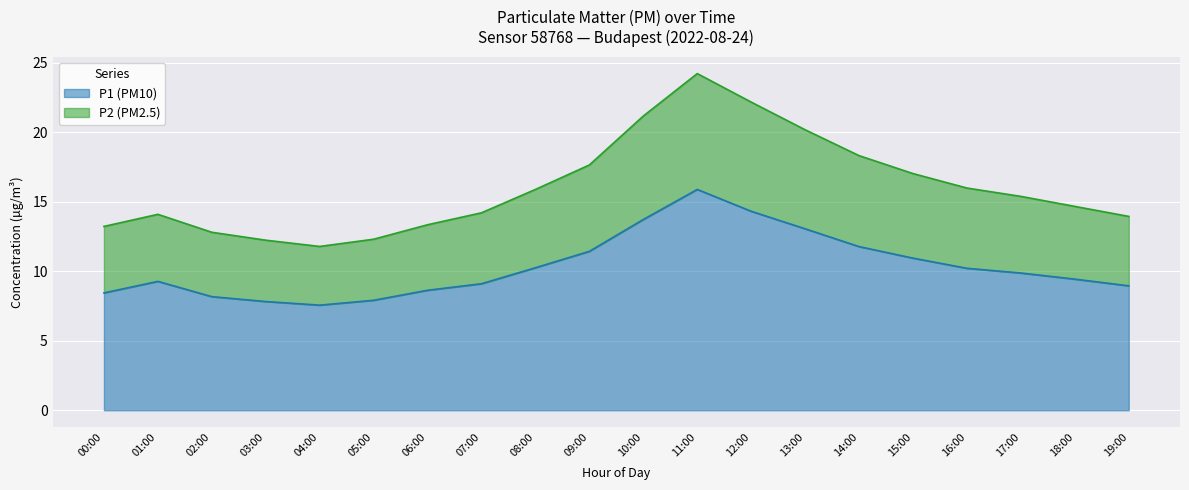

What is the approximate value of P1 at 14:00?

11.8